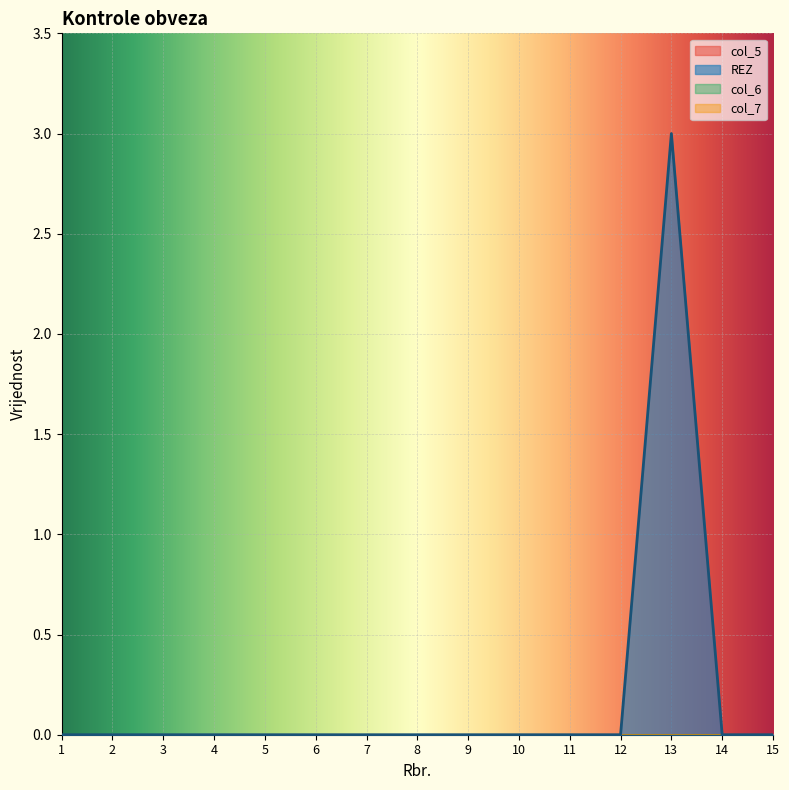

True or false: col_5 and col_6 cross at least once.

False